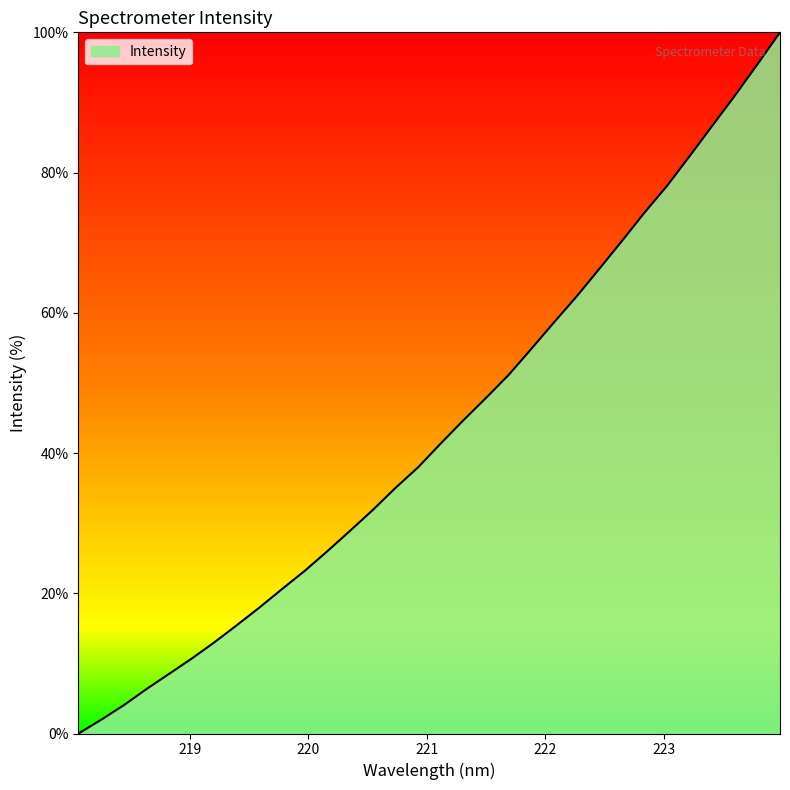

What is the difference between the maximum and minimum values?

100.0